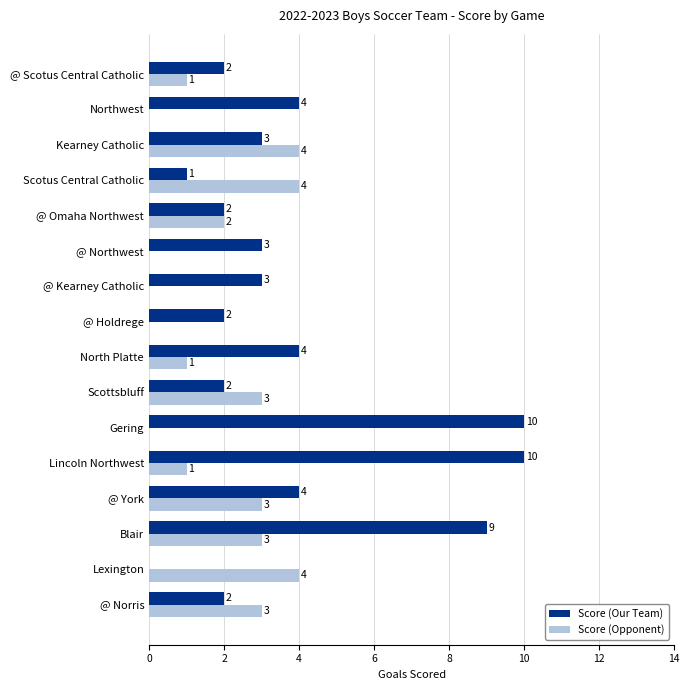

What is the sum of all Score (Our Team) values?

61